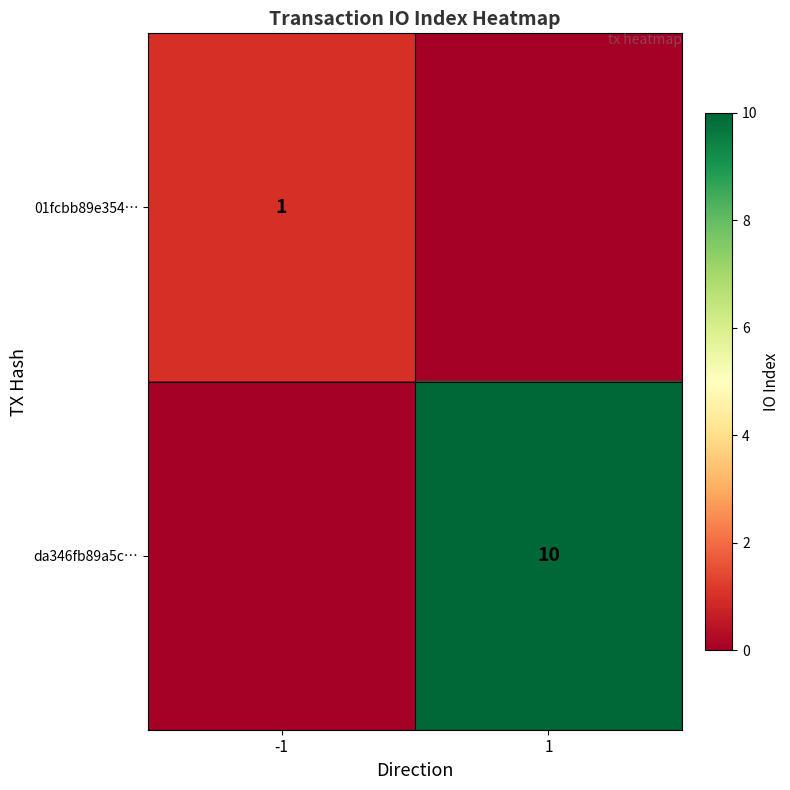

Is the value of da346fb89a5c… at 1 greater than the value of 01fcbb89e354… at -1?

Yes